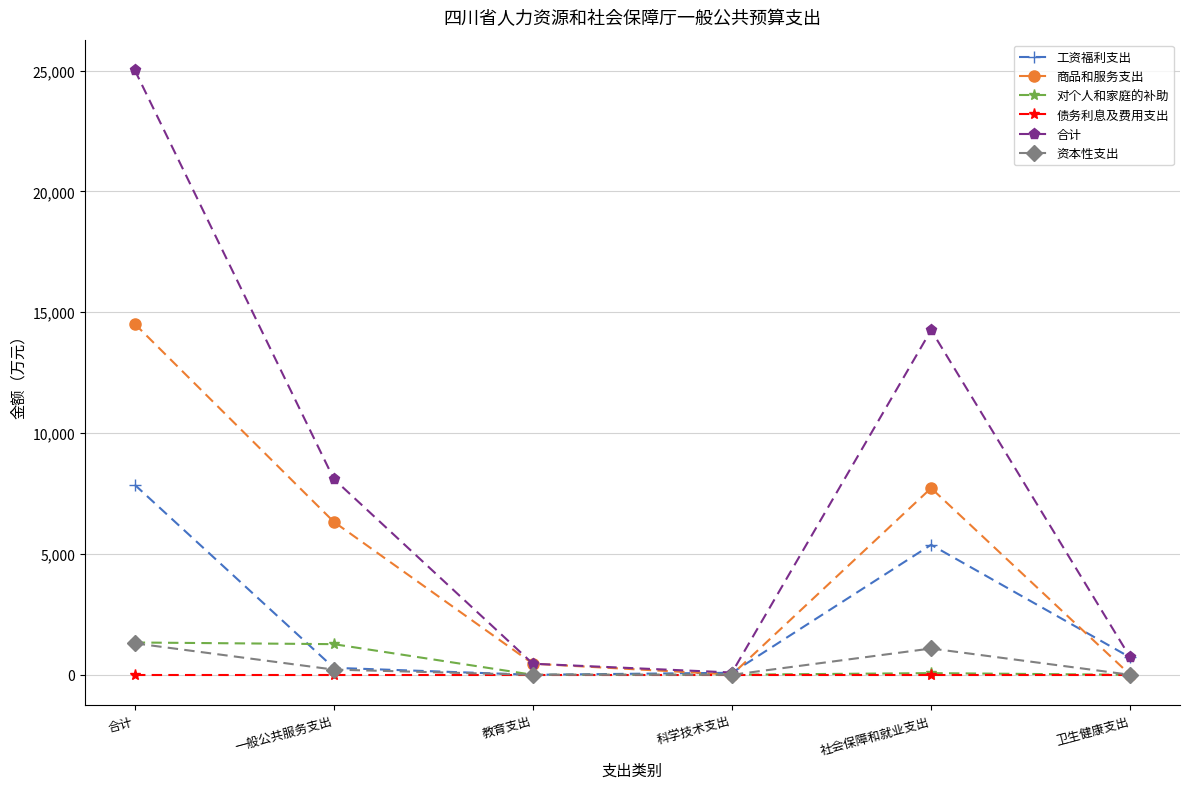

The value of 工资福利支出 at 社会保障和就业支出 is 5379.4. True or false?

True